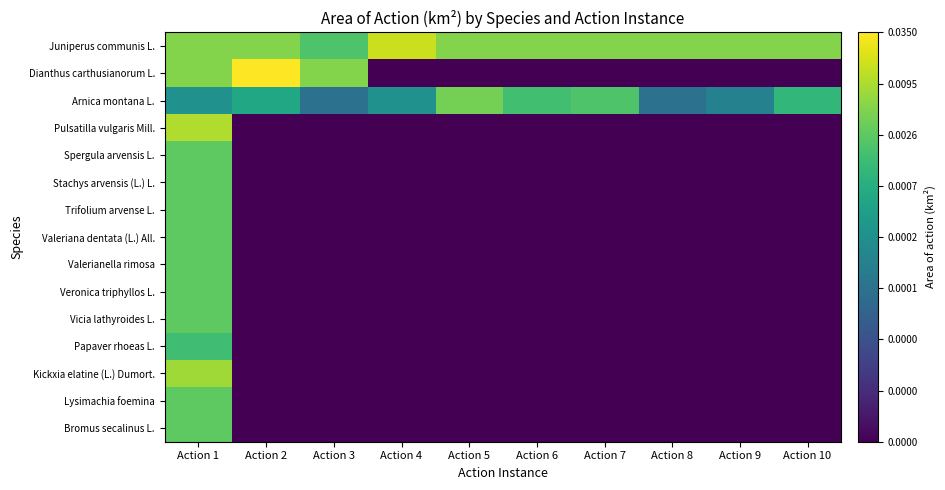

At which category is the sum across all series the highest?

Action 1